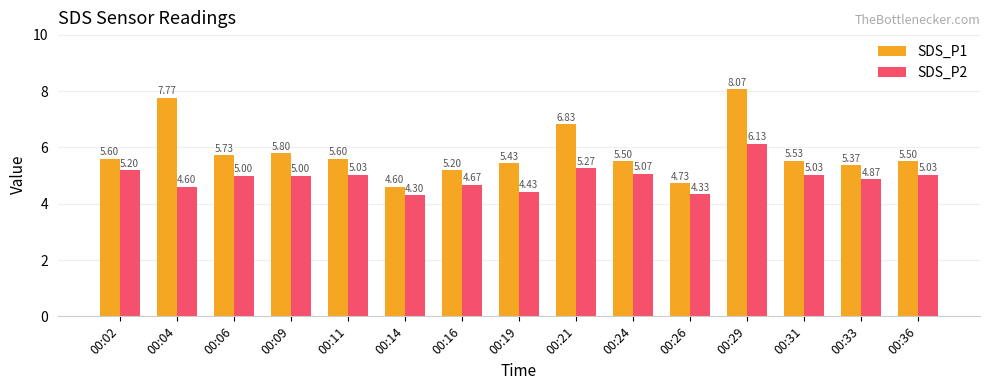

What is the value of the SDS_P2 bar at the 4th from the left?

5.0